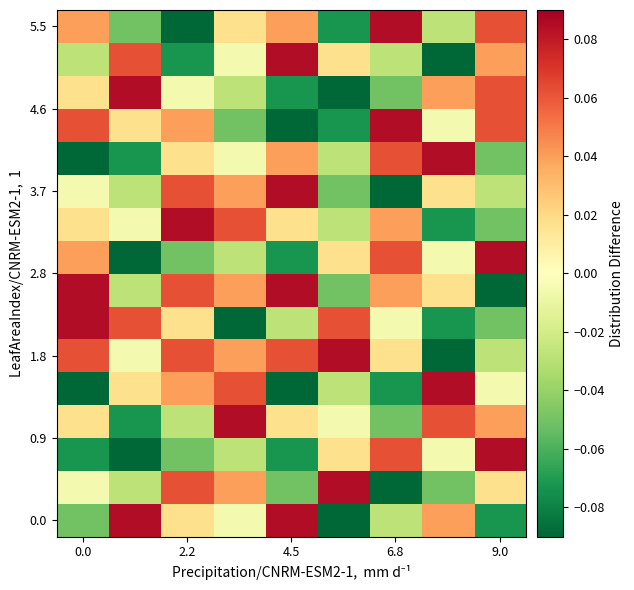

At which category is the sum across all series the highest?

2.2